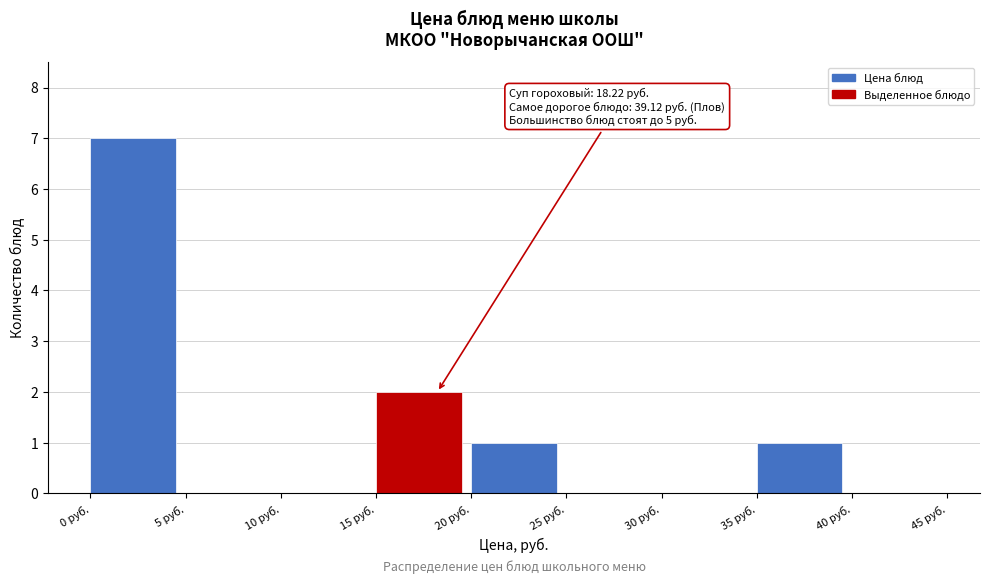

Over which range of the x-axis is the bar tallest?

0 to 5